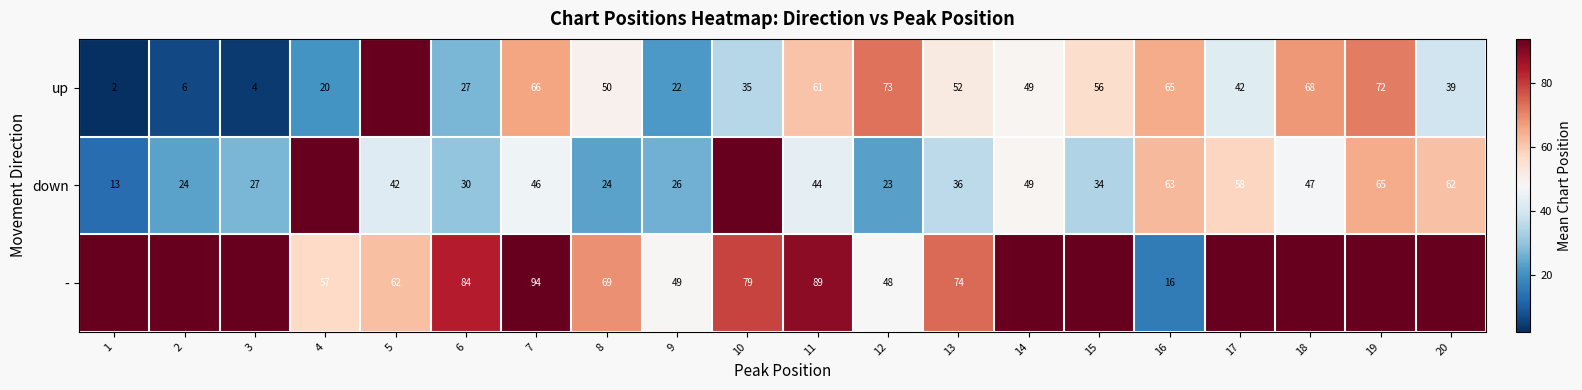

Which series changed the most between 8 and 12?

up